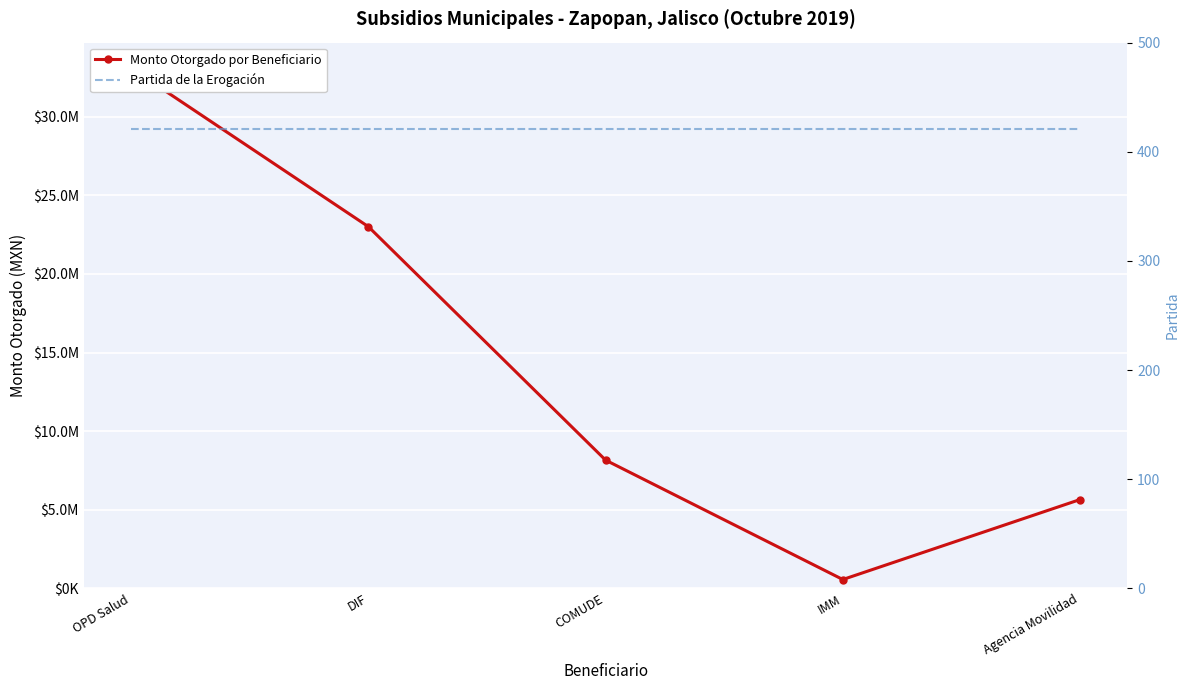

Count the number of categories in the chart.

5